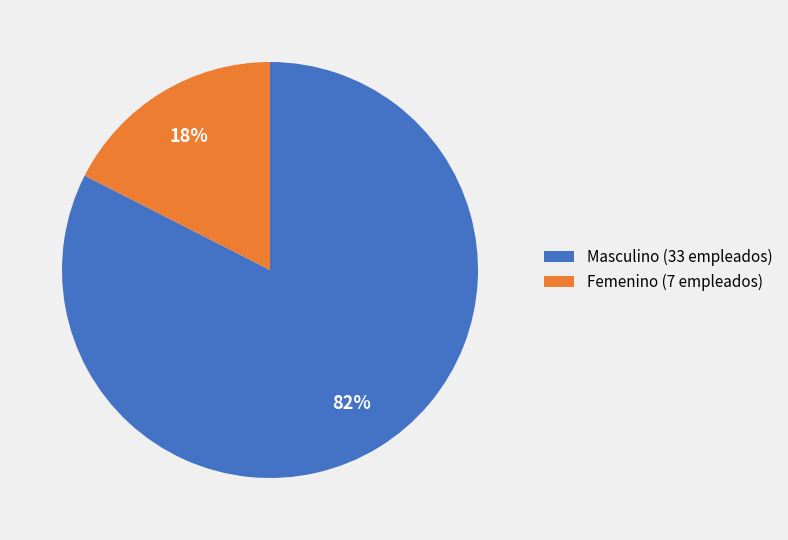

To the nearest percent, what is the combined percentage of Masculino and Femenino?

100%